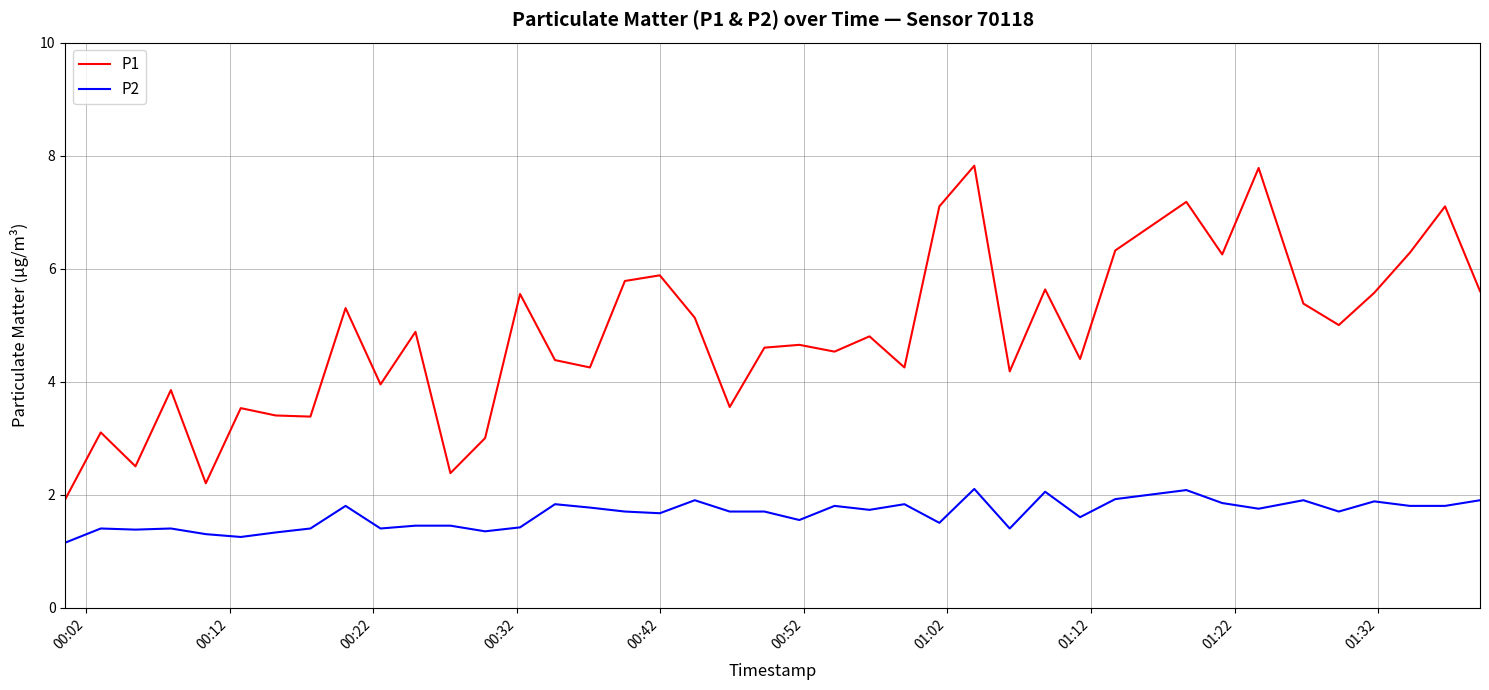

List the series in order of their overall mean, highest first.

P1, P2